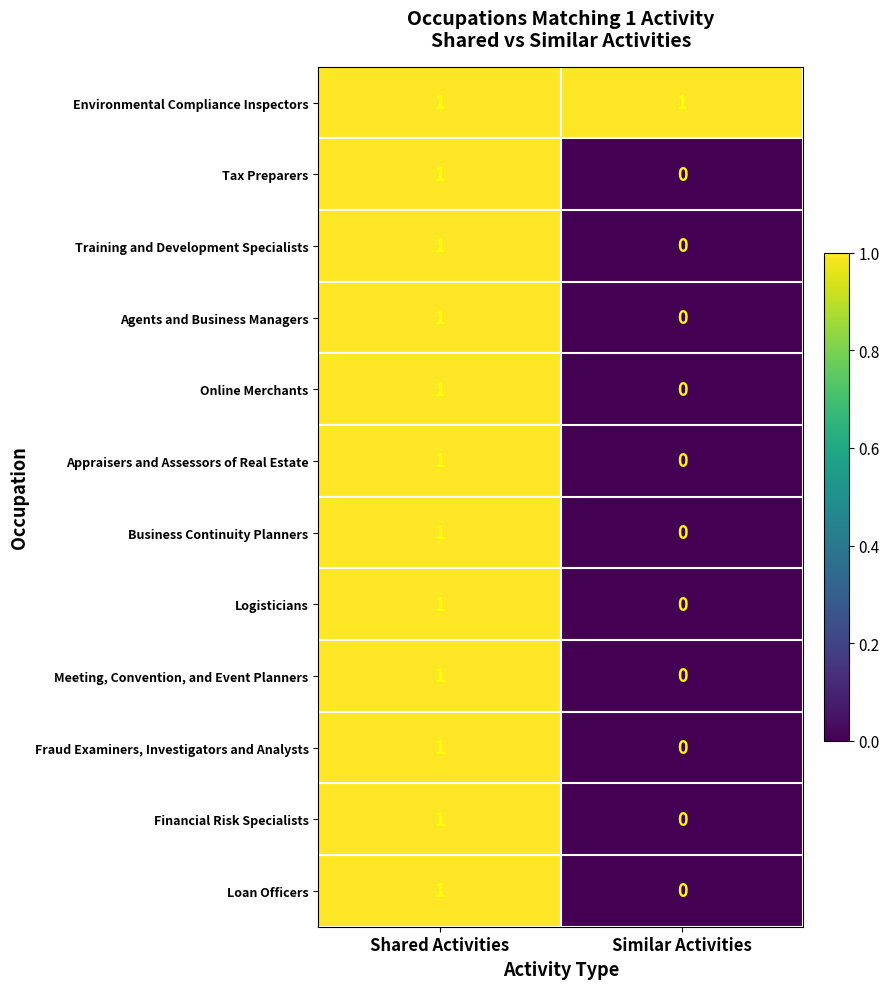

Reading left to right, extract all data points from this chart.

Environmental Compliance Inspectors: Shared Activities=1	Similar Activities=1
Tax Preparers: Shared Activities=1	Similar Activities=0
Training and Development Specialists: Shared Activities=1	Similar Activities=0
Agents and Business Managers: Shared Activities=1	Similar Activities=0
Online Merchants: Shared Activities=1	Similar Activities=0
Appraisers and Assessors of Real Estate: Shared Activities=1	Similar Activities=0
Business Continuity Planners: Shared Activities=1	Similar Activities=0
Logisticians: Shared Activities=1	Similar Activities=0
Meeting, Convention, and Event Planners: Shared Activities=1	Similar Activities=0
Fraud Examiners, Investigators and Analysts: Shared Activities=1	Similar Activities=0
Financial Risk Specialists: Shared Activities=1	Similar Activities=0
Loan Officers: Shared Activities=1	Similar Activities=0